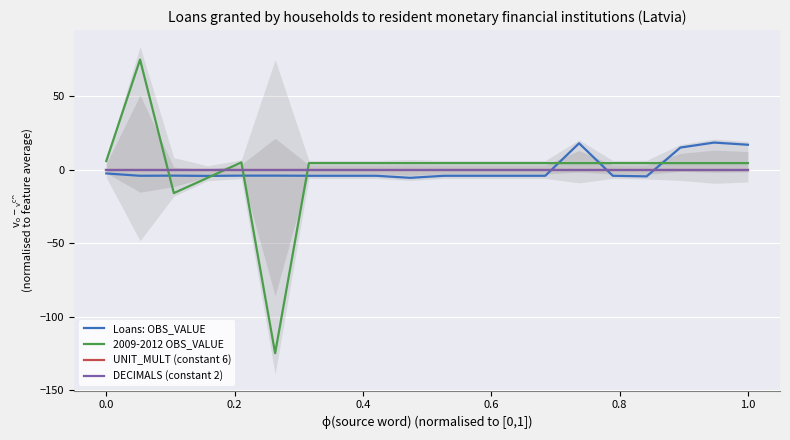

The value of UNIT_MULT (constant 6) at 0.0 is 0.0. True or false?

True